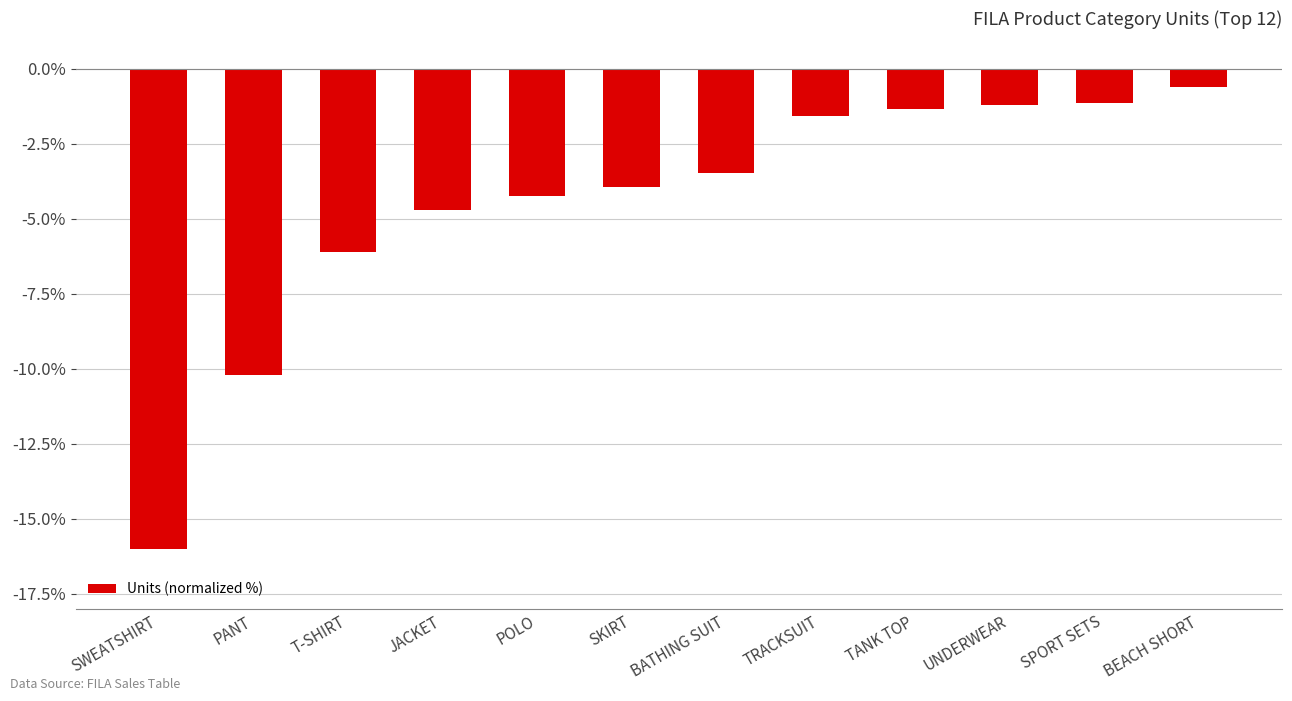

What is the greatest value displayed?

-0.6